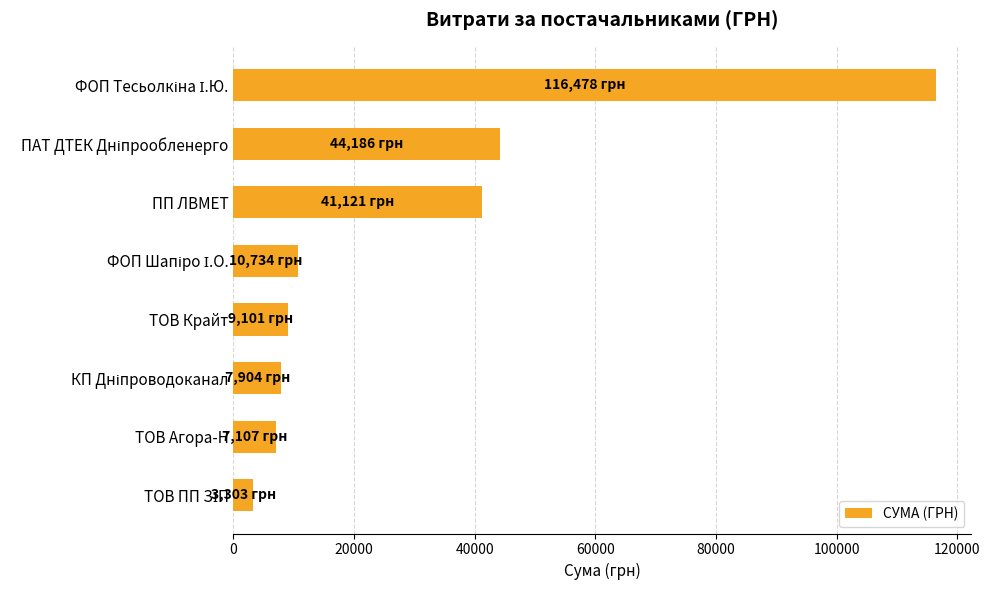

What is the difference between the second highest and minimum values?

40882.3